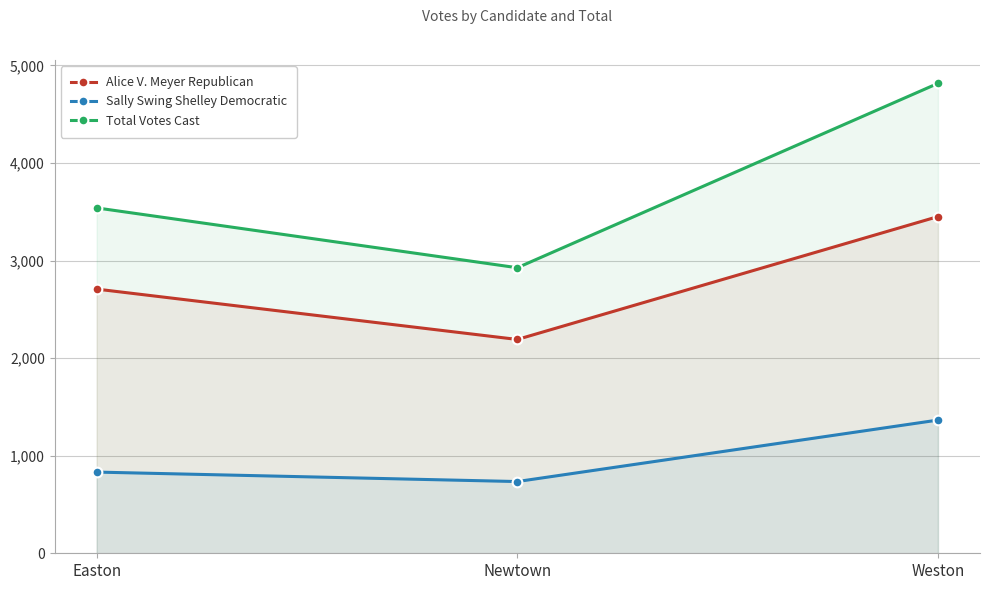

What is the label of the 3rd point from the right?

Easton